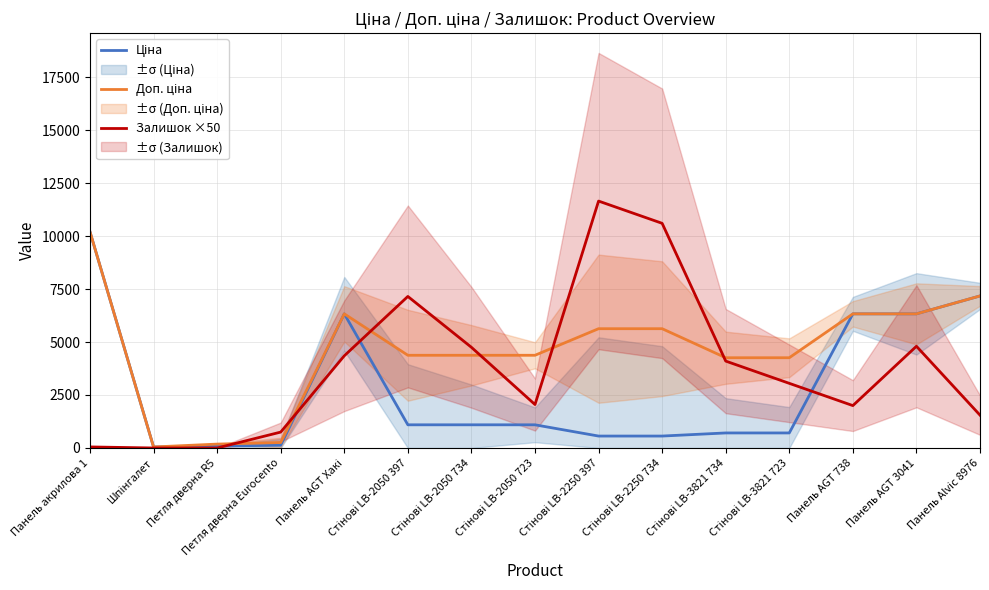

At which category is the sum across all series the highest?

Панель акрилова 1